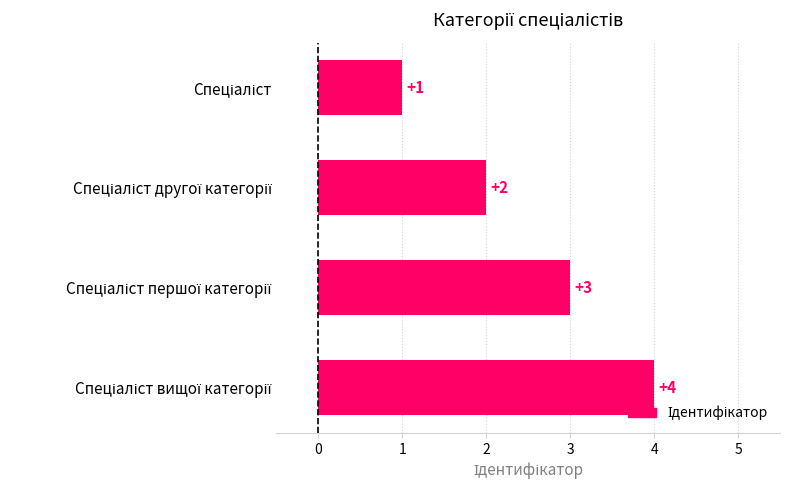

What is the value of the 1st bar from the top?

1